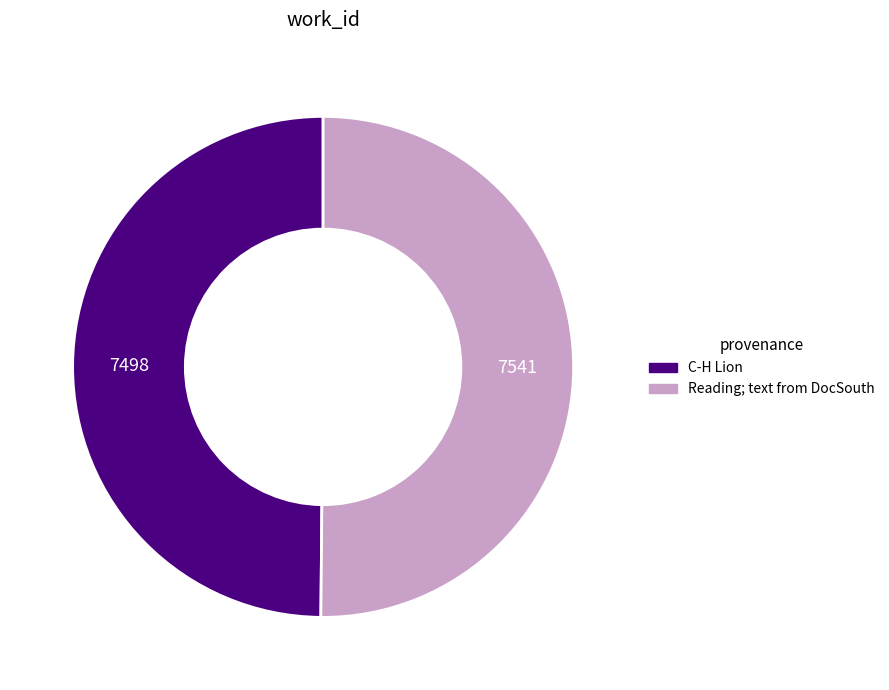

Approximately how many times larger is the value at Reading; text from DocSouth compared to C-H Lion?

1.0